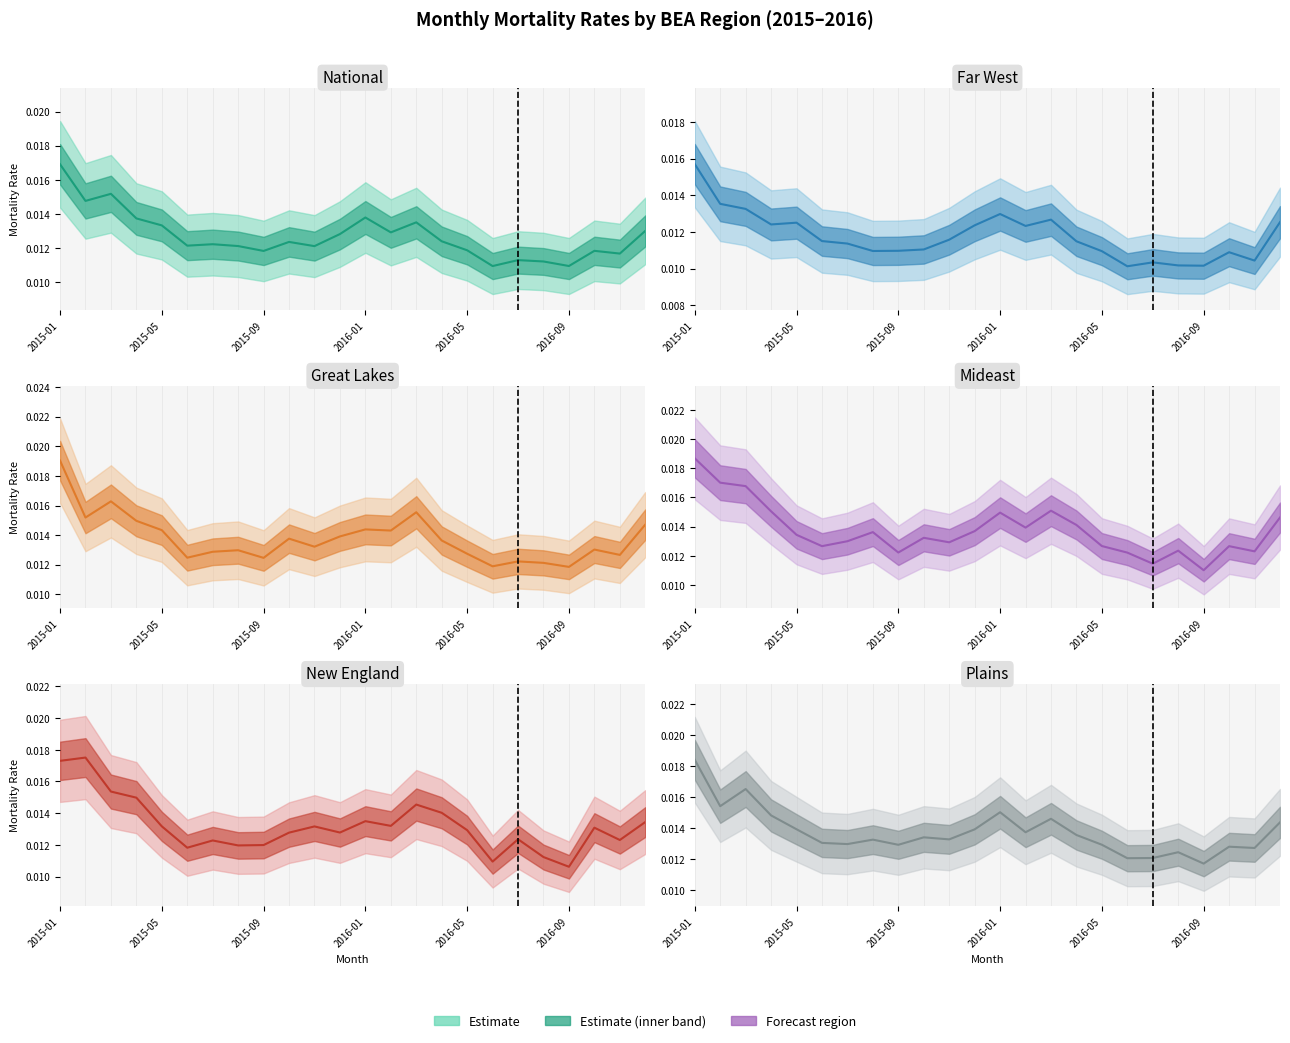

What is the sum of all Far West values?

0.3